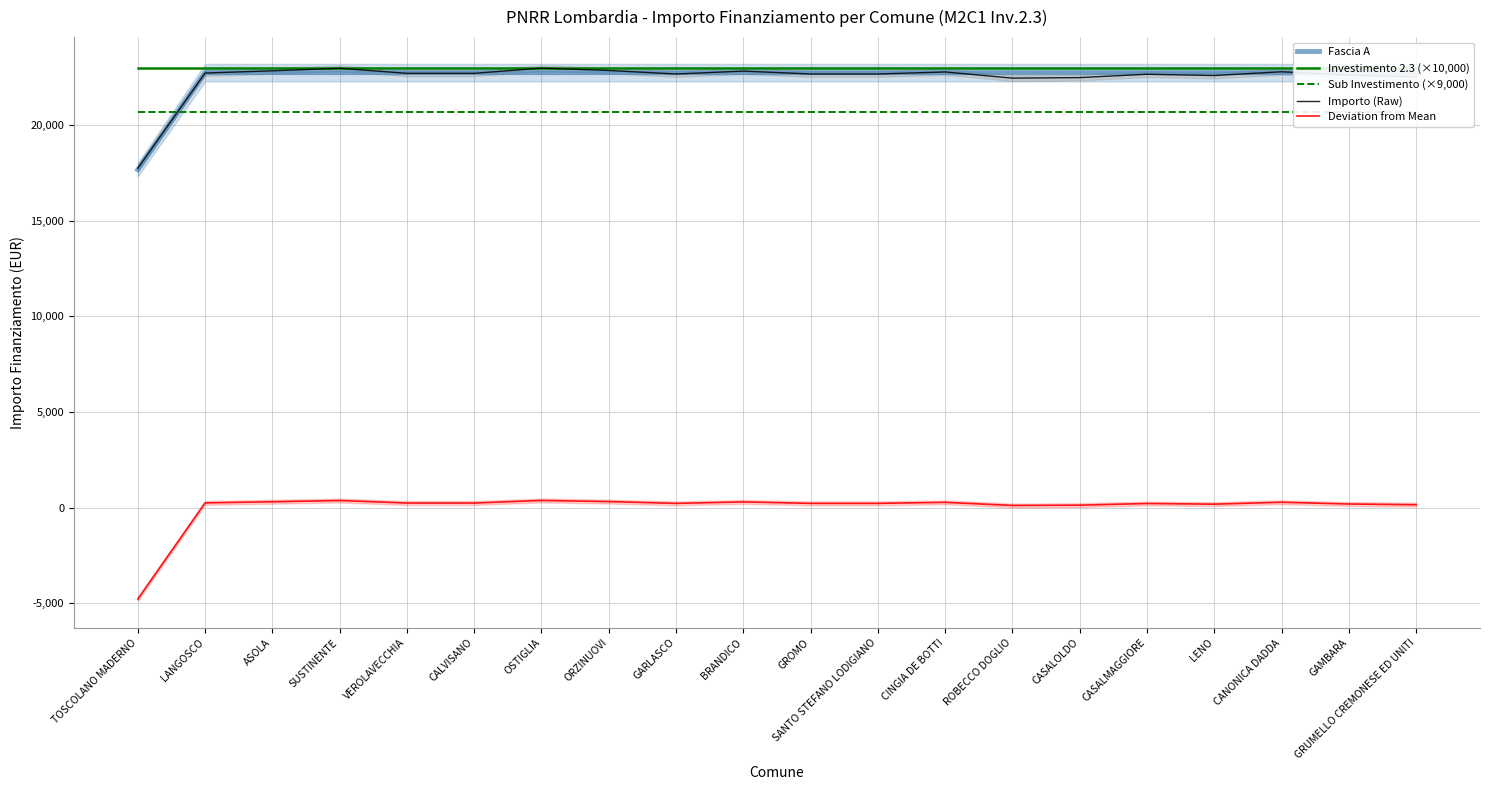

True or false: Importo (Raw) has more than 1 points higher than both neighbors.

True